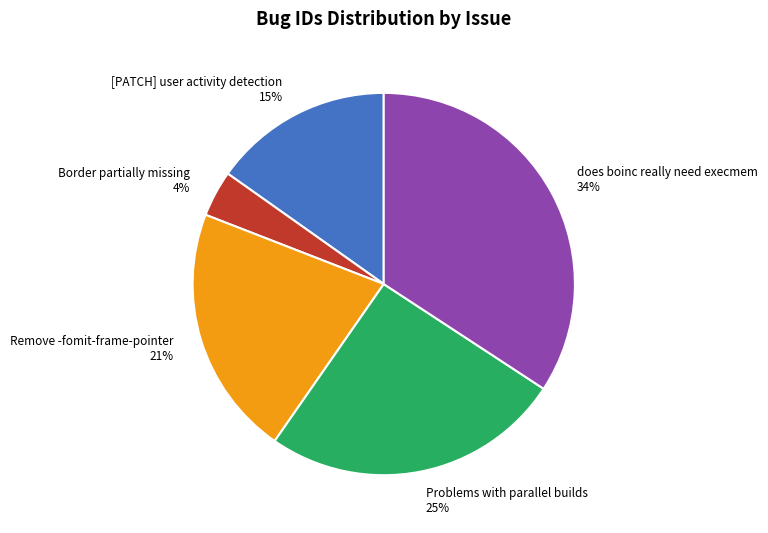

To the nearest percent, what percentage of the pie is does boinc really need execmem?

34%